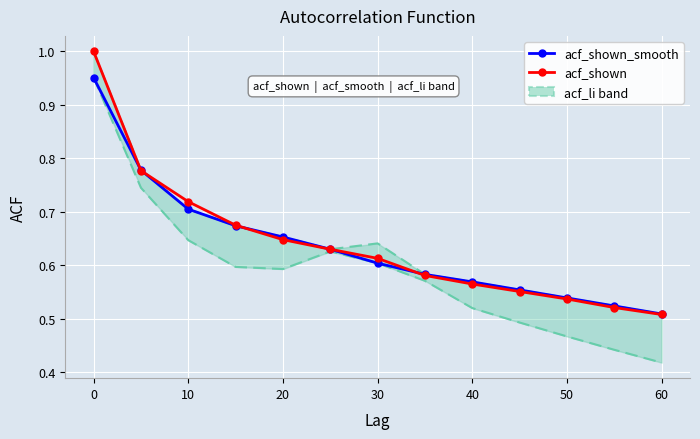

Is it true that acf_shown equals 0.2 at 60?

False